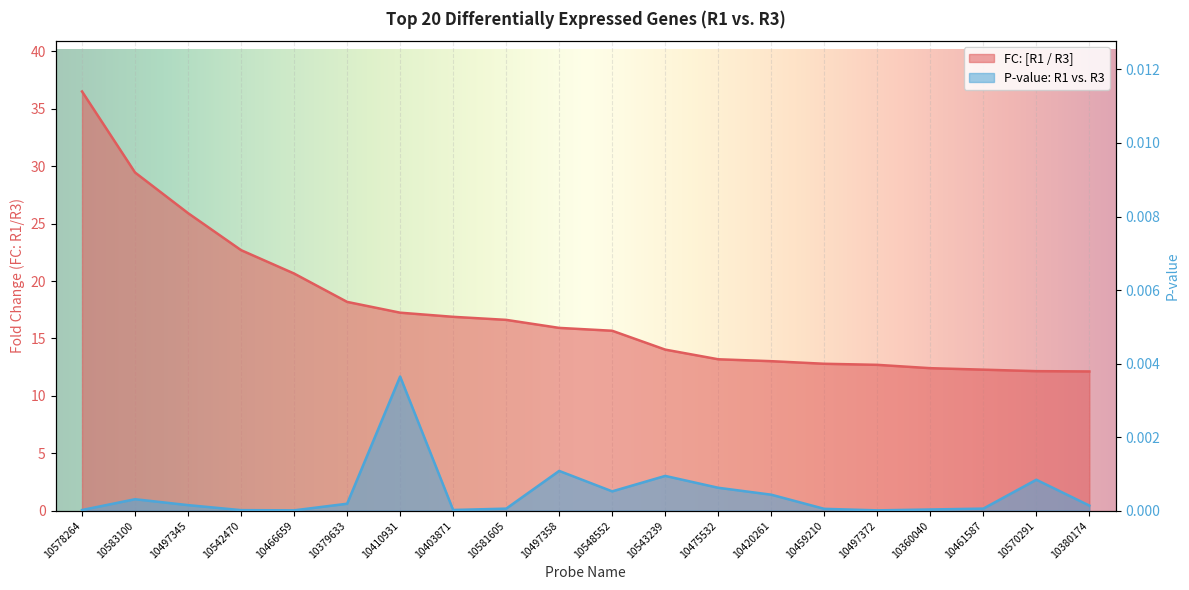

The FC: [R1 / R3] series shows 23.2 at 10578264. True or false?

False